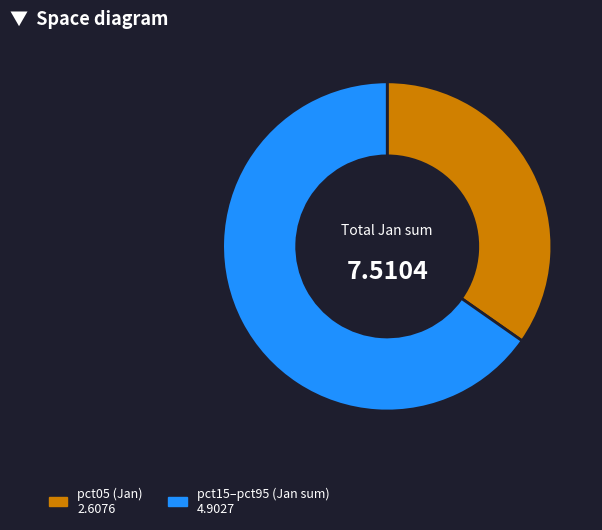

What is the largest slice in the pie chart?

pct15–pct95 (Jan sum) 4.9027